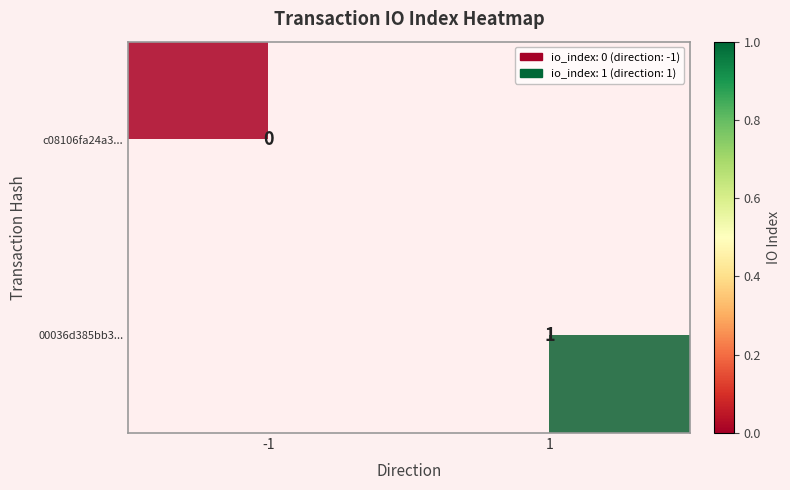

The 00036d385bb3... series shows 2 at 1. True or false?

False